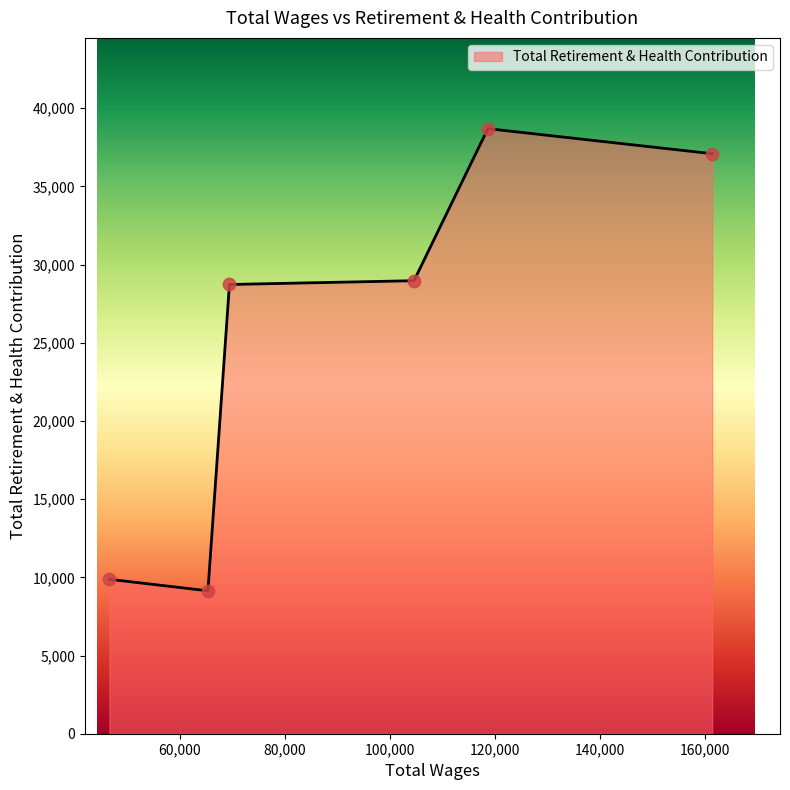

True or false: there are more than 0 points higher than both neighbors.

True